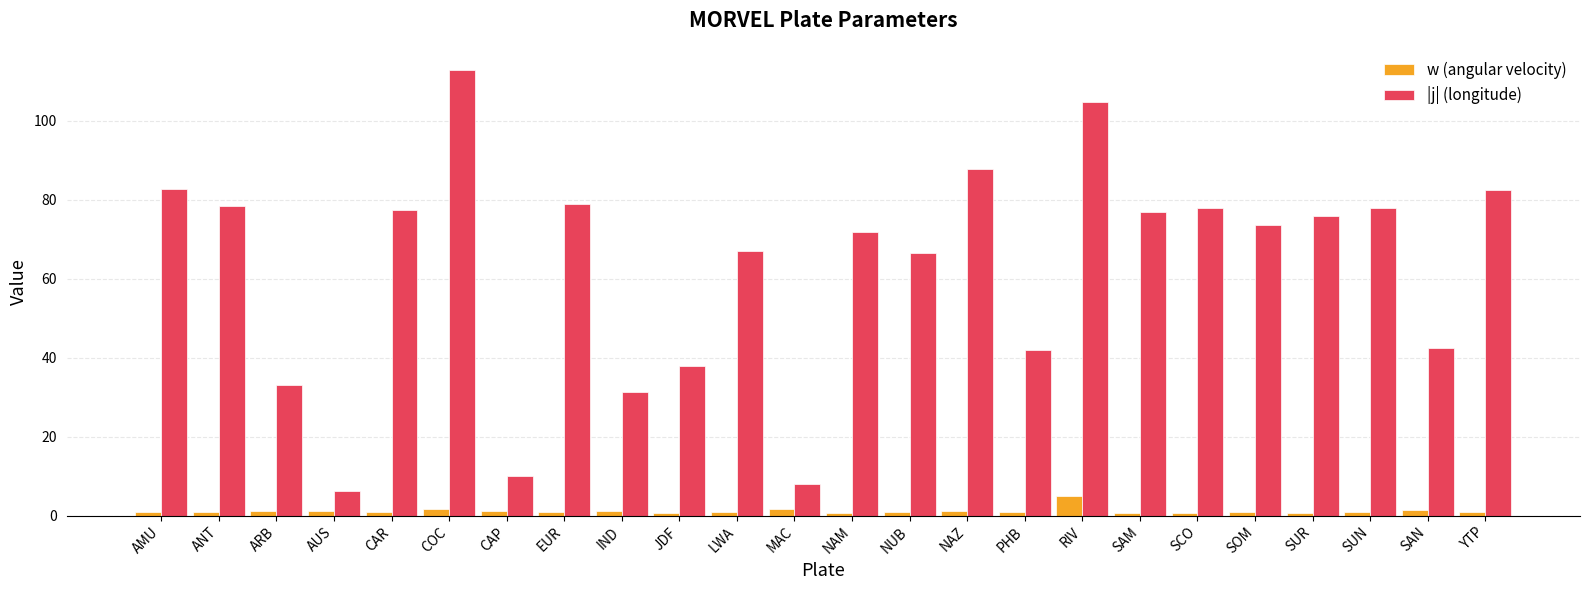

At YTP, list the series in order from largest to smallest.

|j| (longitude), w (angular velocity)